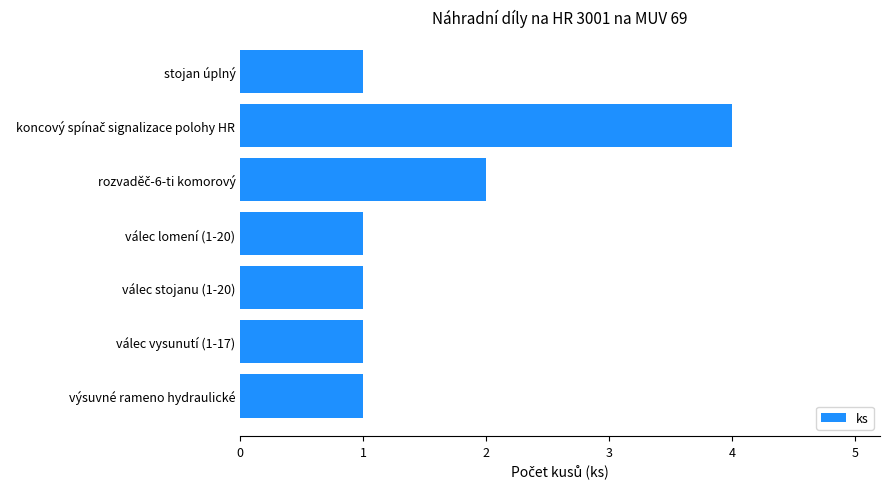

Reading bottom to top, what are all the values shown in this chart?

1	1	1	1	2	4	1